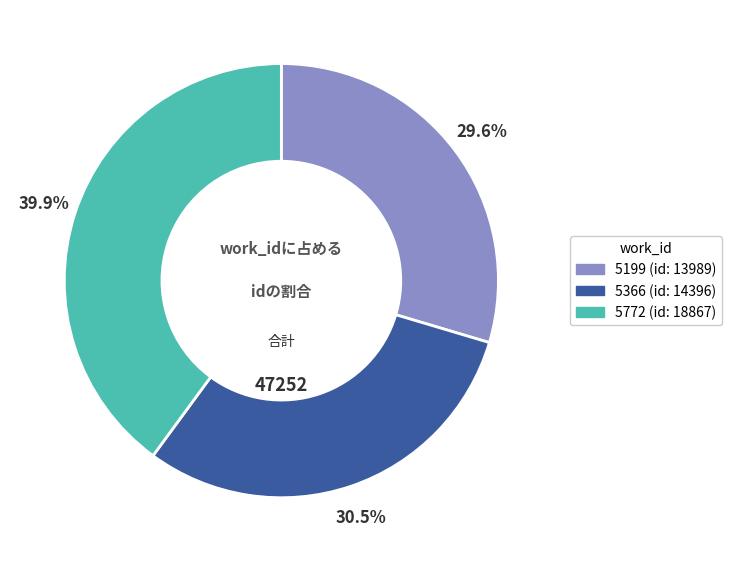

Combined, what portion of the pie is 5366 and 5199?

60.1%